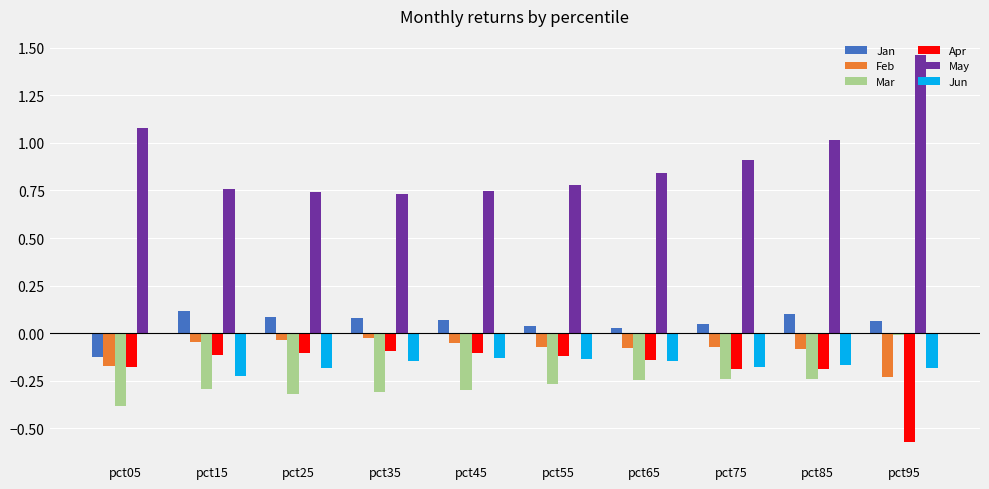

What is the spread (max minus min) of values at pct85?

1.3